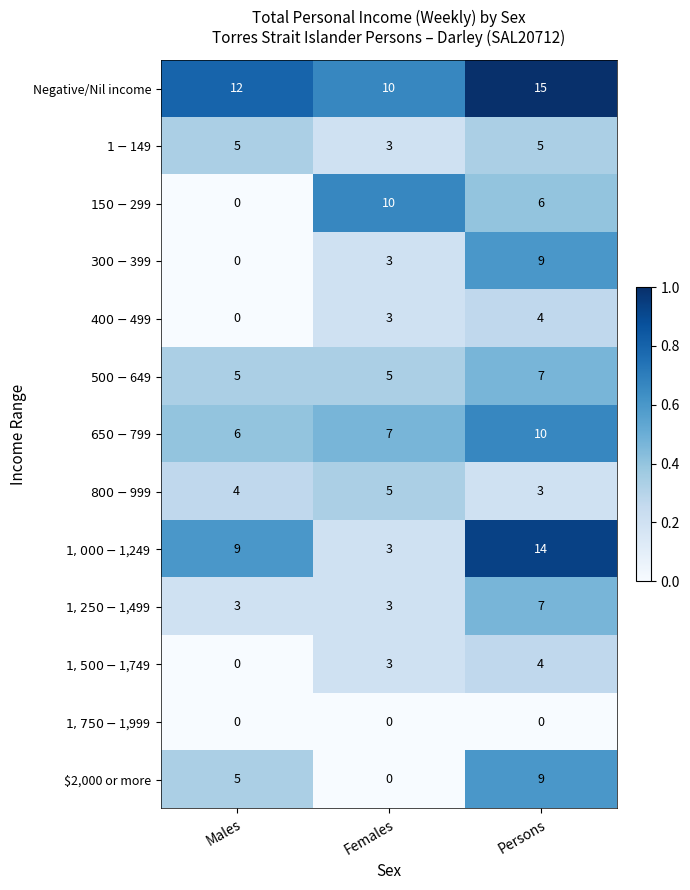

Rank the categories by $2,000 or more value from lowest to highest.

Females, Males, Persons